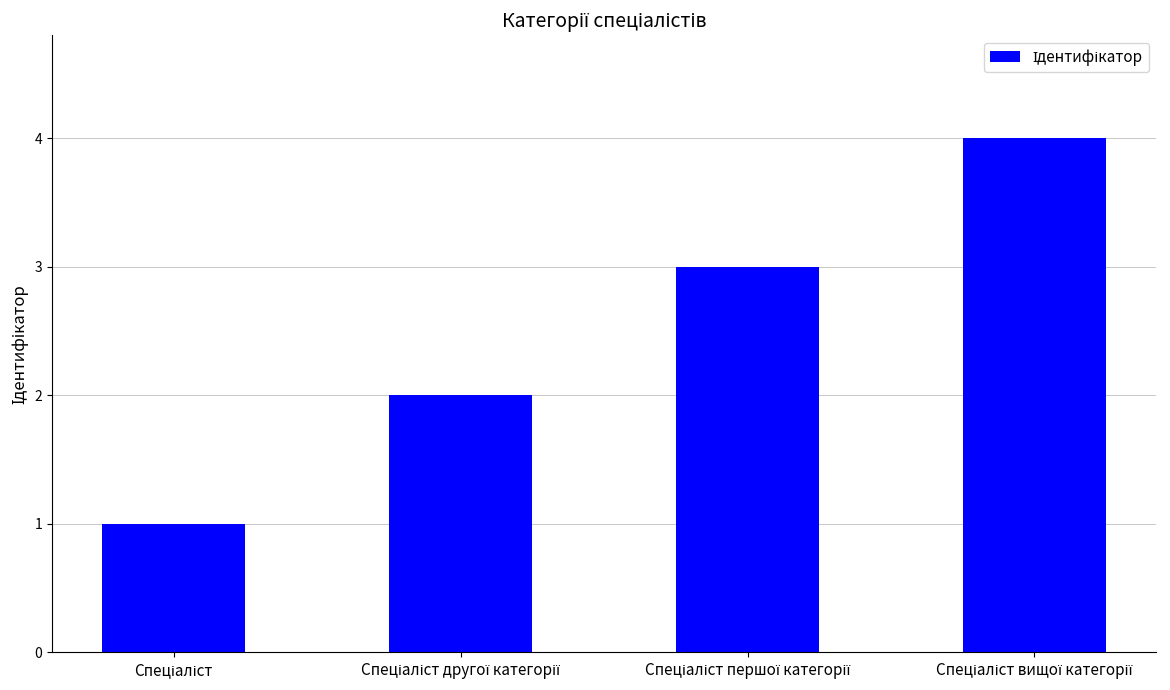

What is the greatest value displayed?

4